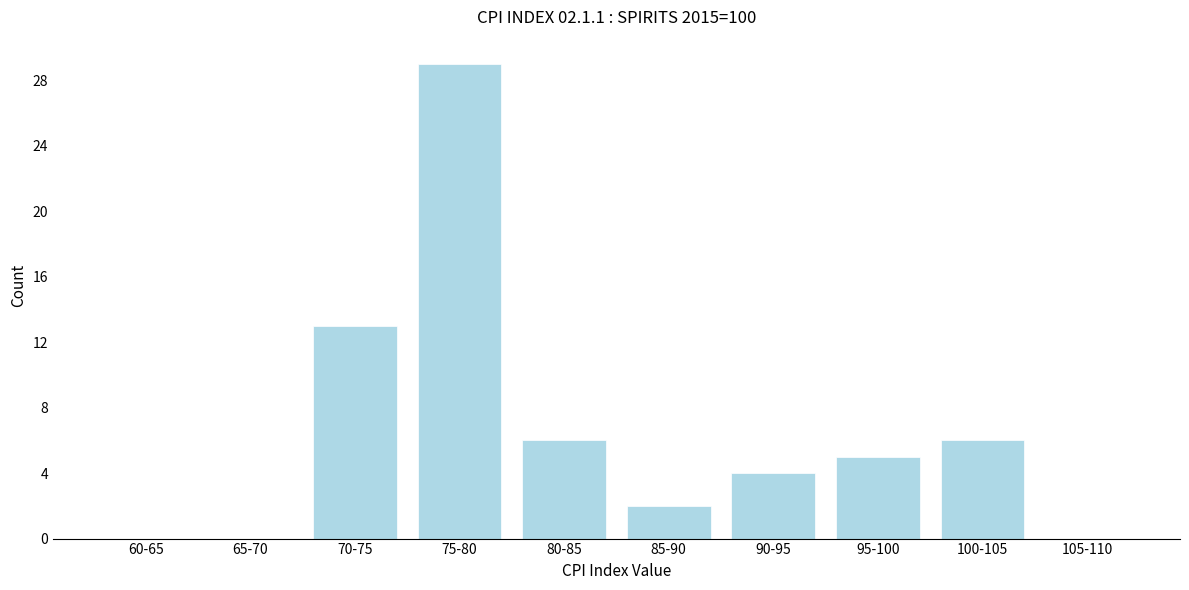

Reading right to left, what are all the values shown in this chart?

105-110=0	100-105=6	95-100=5	90-95=4	85-90=2	80-85=6	75-80=29	70-75=13	65-70=0	60-65=0